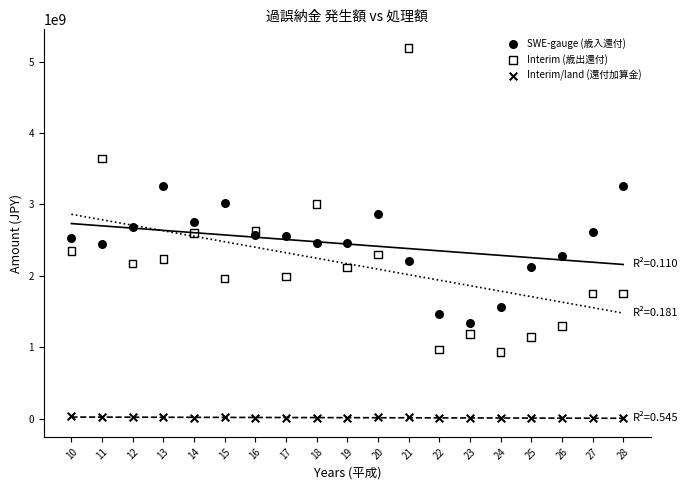

Which series contains the lowest Y value?

Interim/land (還付加算金)